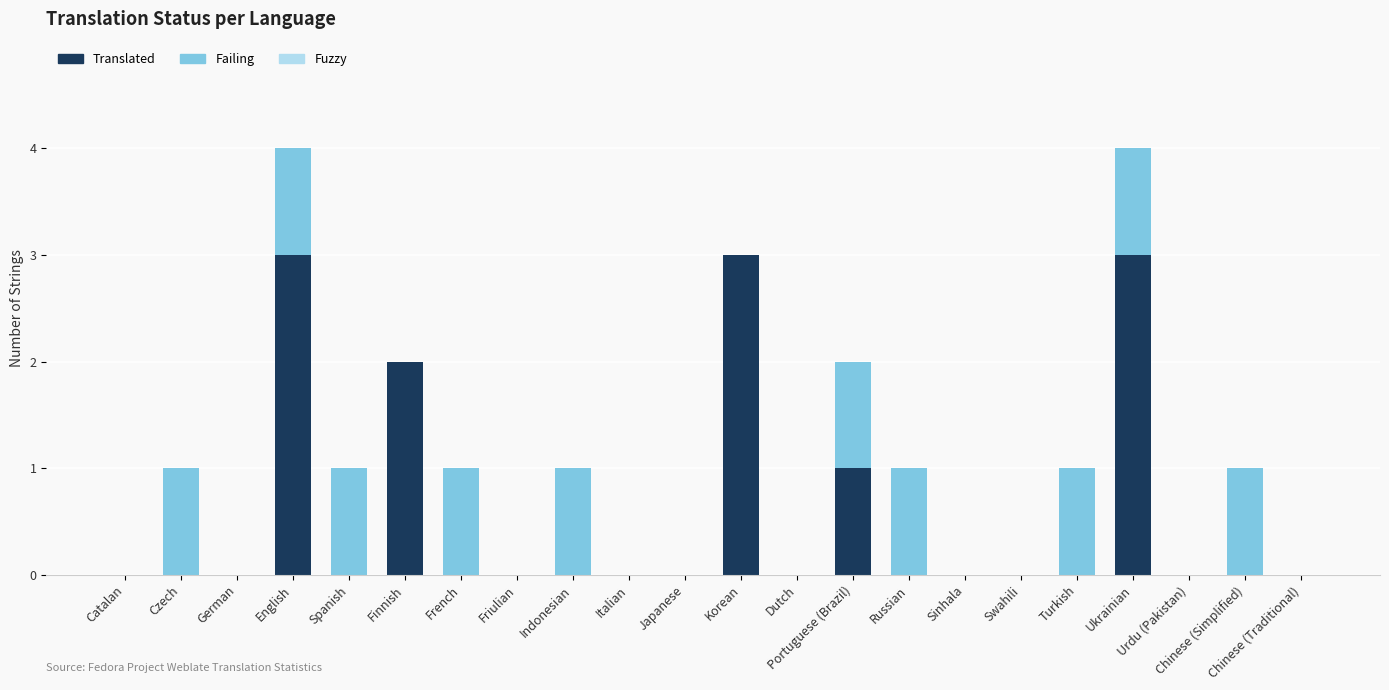

What is the highest value of the Translated series?

3